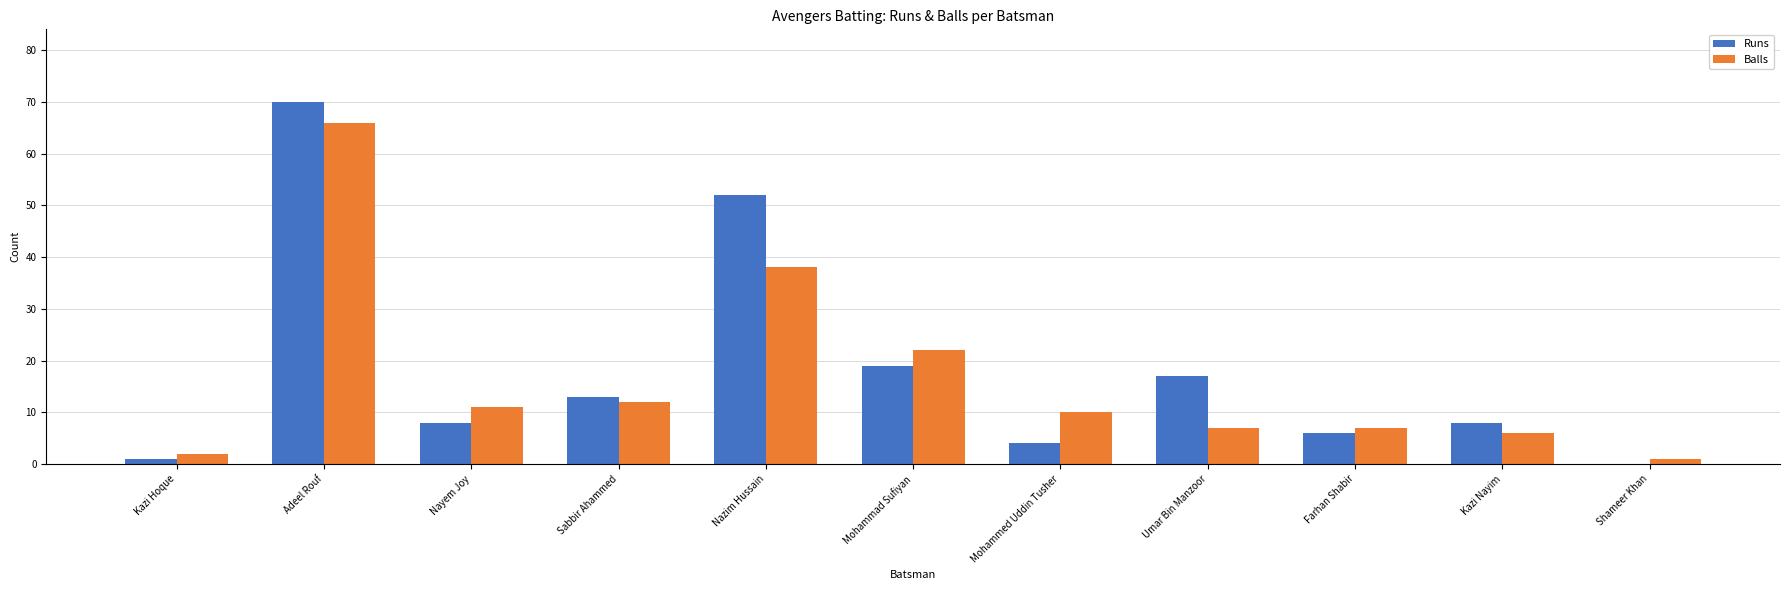

What is the difference between the Runs values at Nazim Hussain and Kazi Nayim?

44